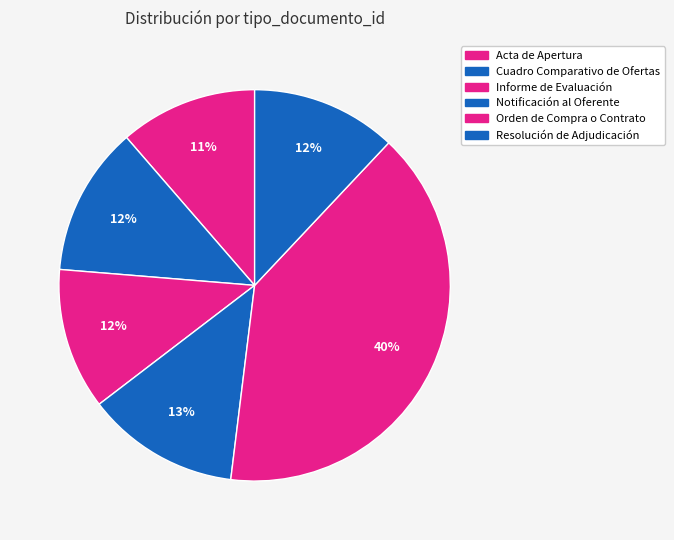

Does Orden de Compra o Contrato account for over 50% of the chart?

No